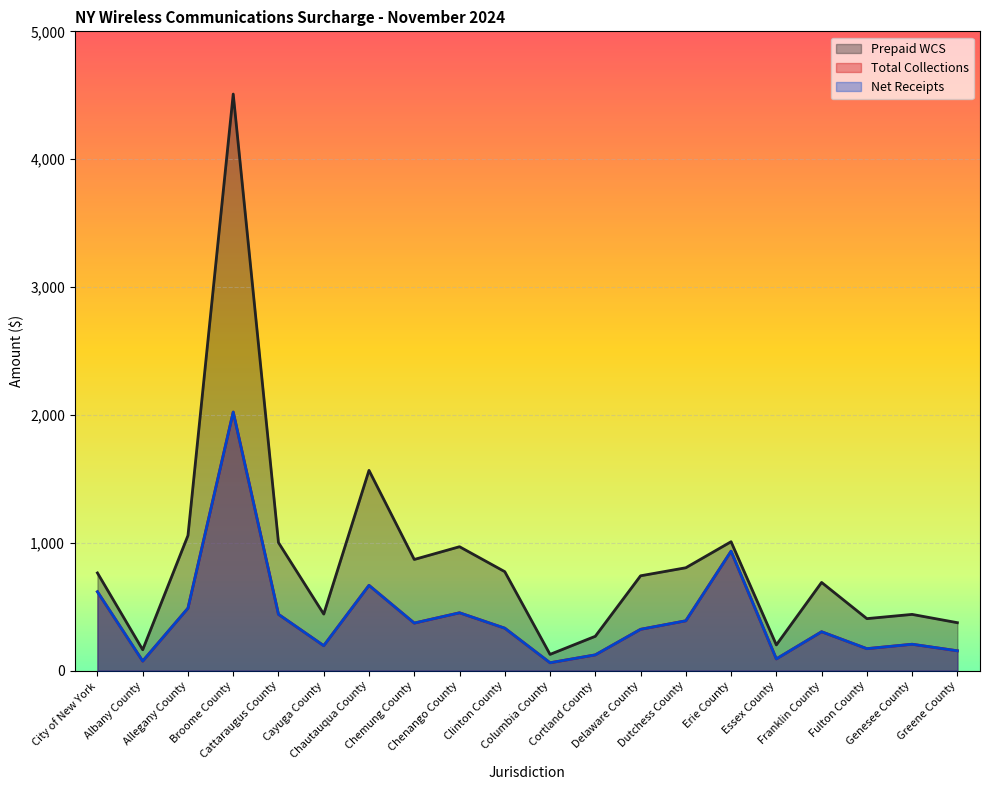

Is it true that Net Receipts equals 372.6 at Chemung County?

True